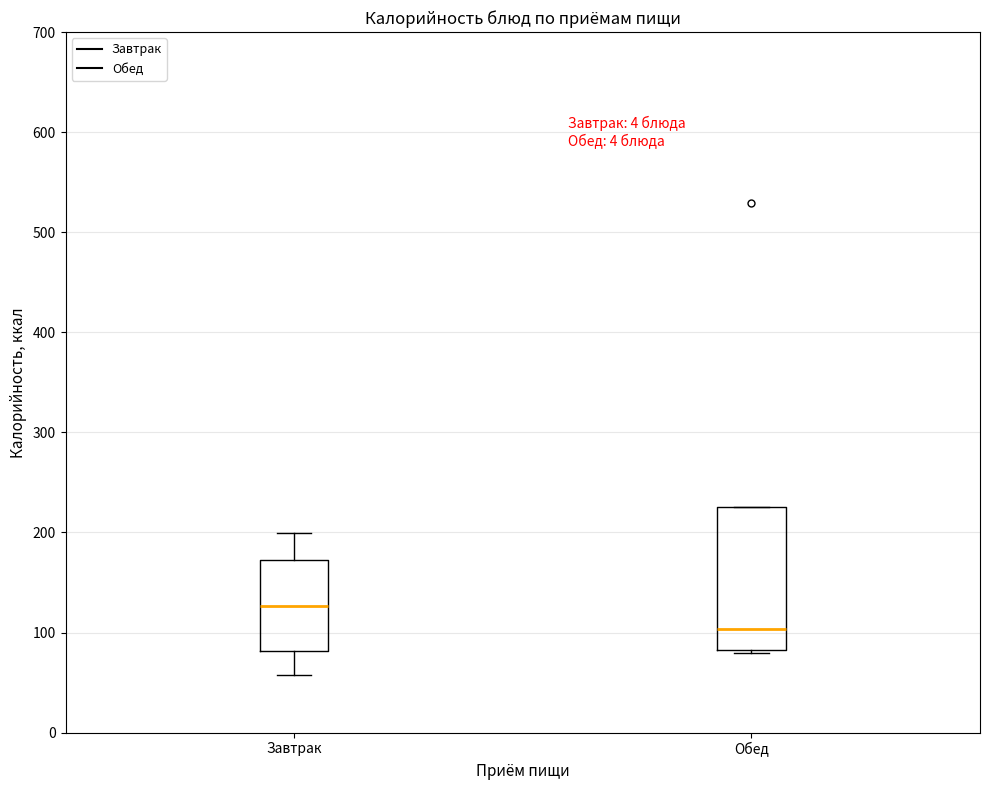

Reading left to right, read every box against the y-axis: the position of its median line, the range the box covers, and the ends of its whiskers. The values are not printed on the chart, so give them approximately, as read against the axis.

Завтрак: median 130, box 80 to 170, whiskers 60 to 200
Обед: median 100, box 80 to 230, whiskers 80 to 230